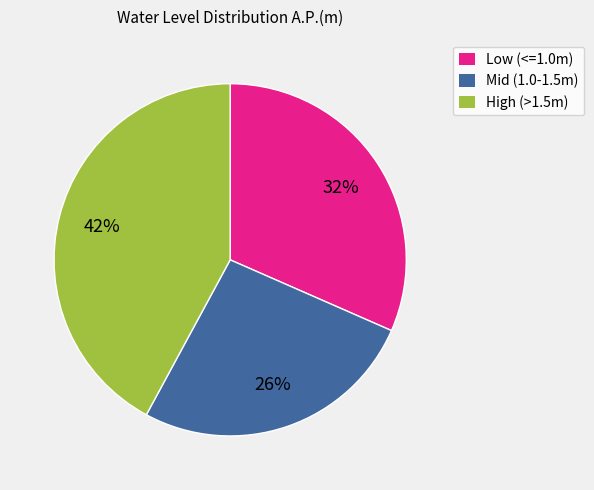

Is there a majority slice in this chart?

No